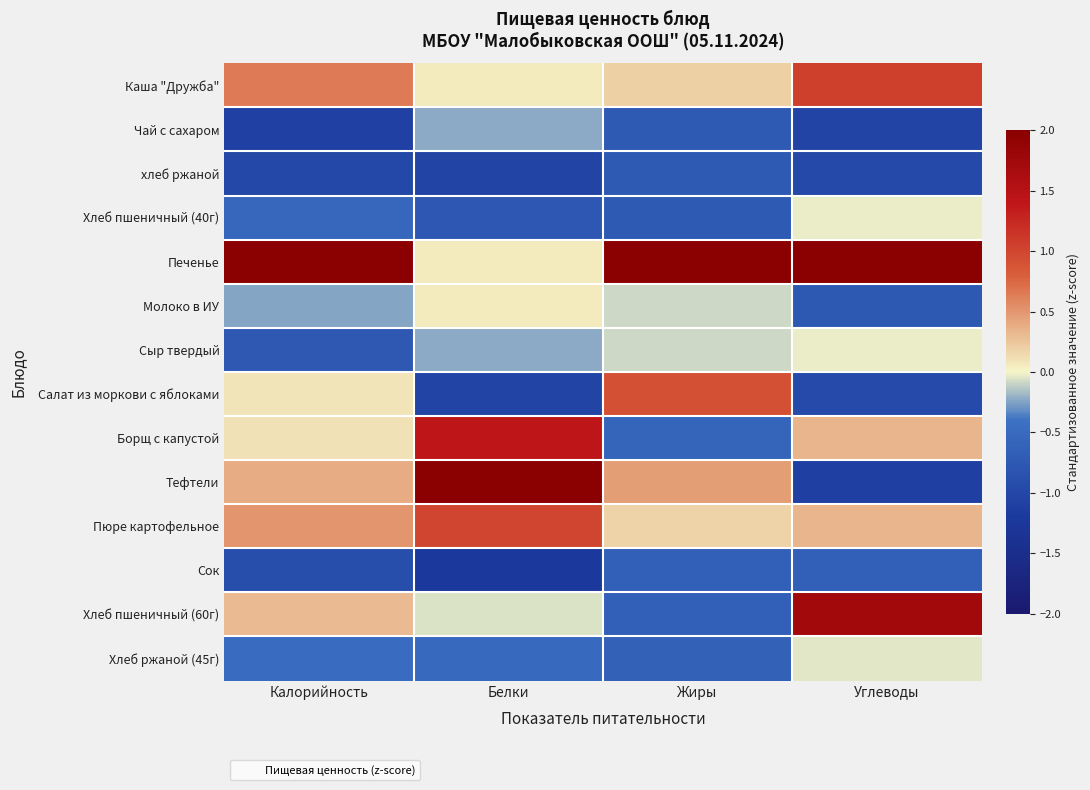

At Белки, list the series in order from smallest to largest.

Сок, хлеб ржаной, Салат из моркови с яблоками, Хлеб пшеничный (40г), Хлеб ржаной (45г), Чай с сахаром, Сыр твердый, Хлеб пшеничный (60г), Каша "Дружба", Печенье, Молоко в ИУ, Пюре картофельное, Борщ с капустой, Тефтели